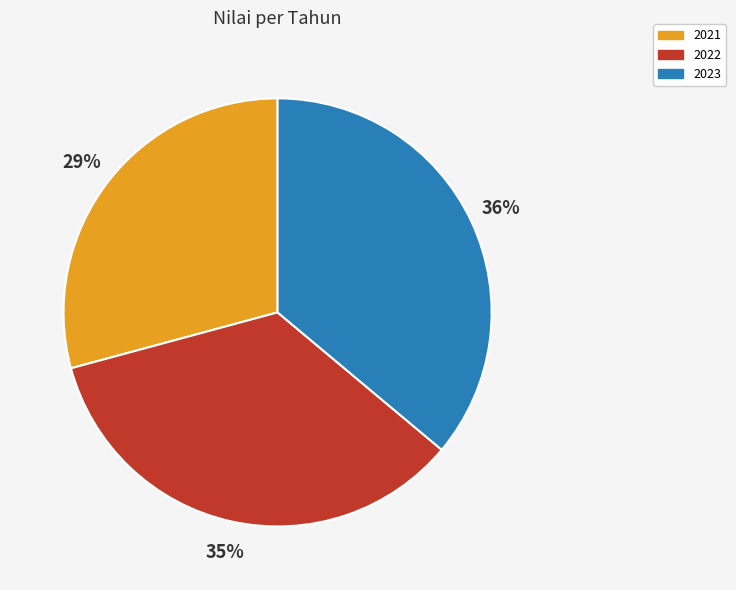

Which category has the smallest portion of the pie?

2021